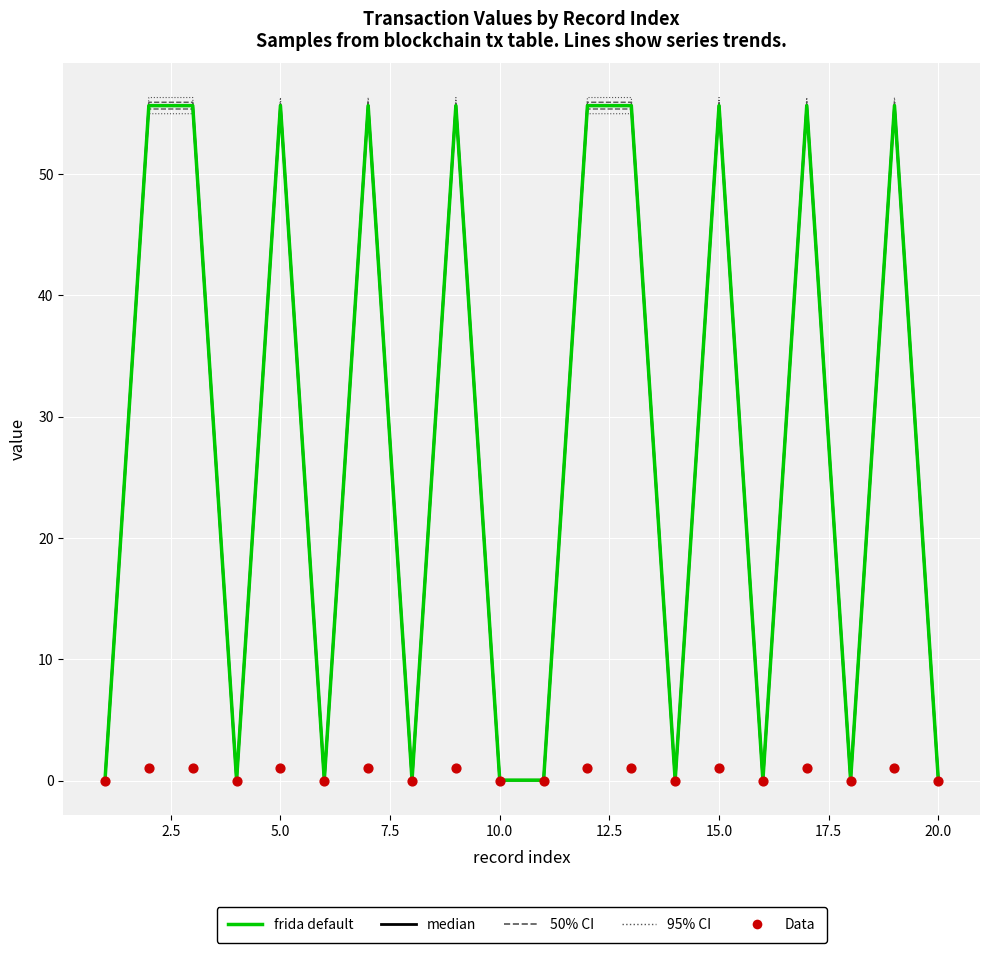

What are all the series names shown in the legend?

frida default, median, 50% CI, 95% CI, Data